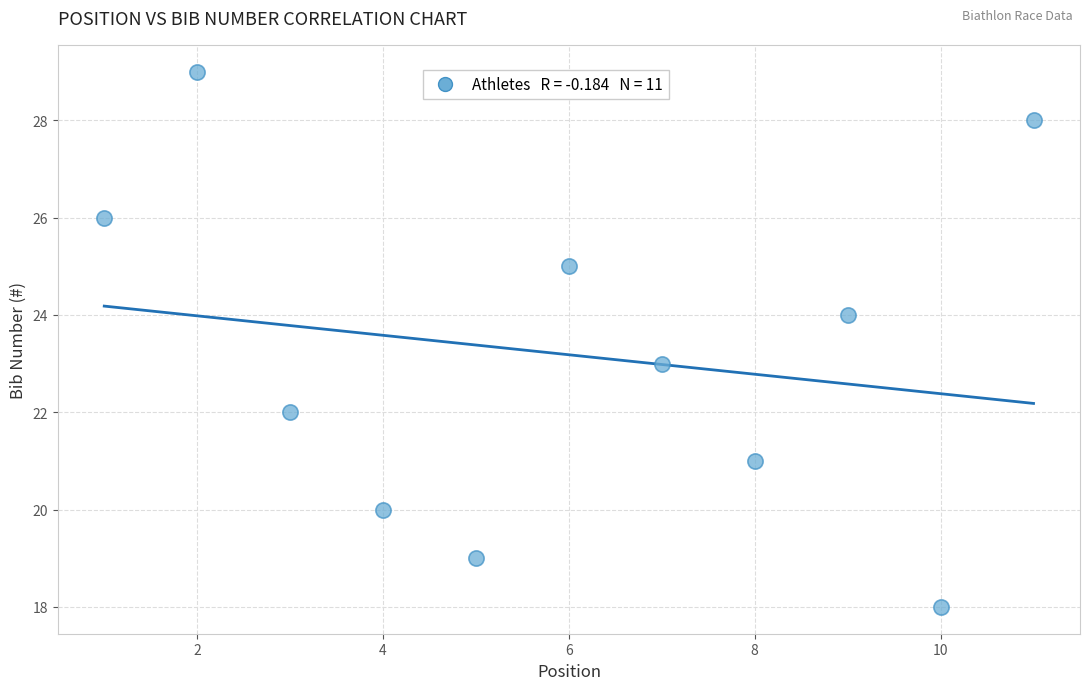

What is the average Y value?

23